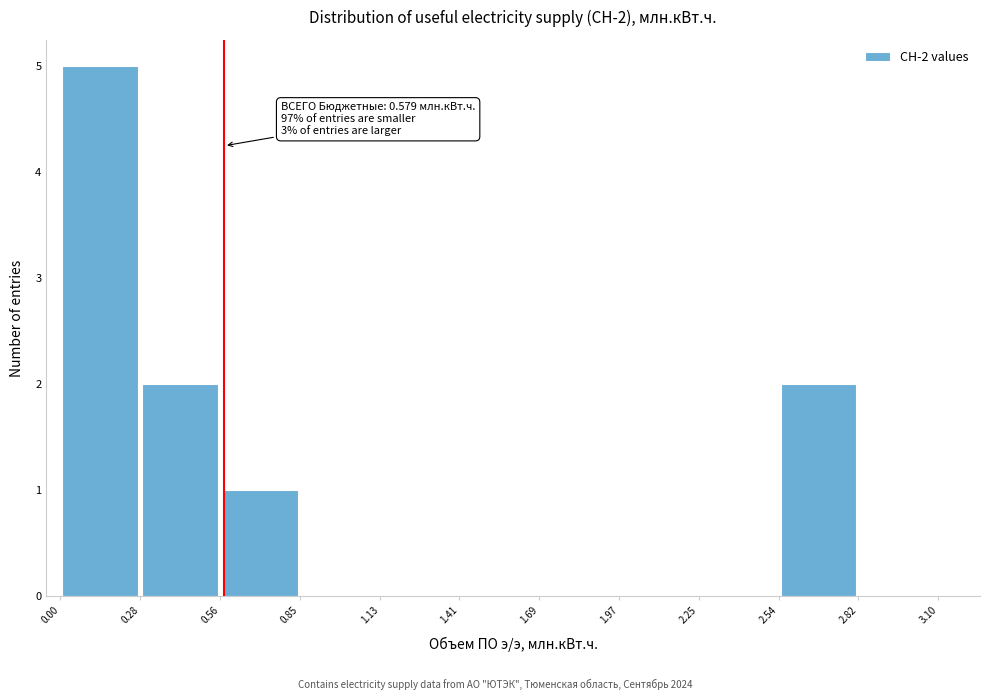

Over which range of the x-axis is the bar tallest?

0.00 to 0.28